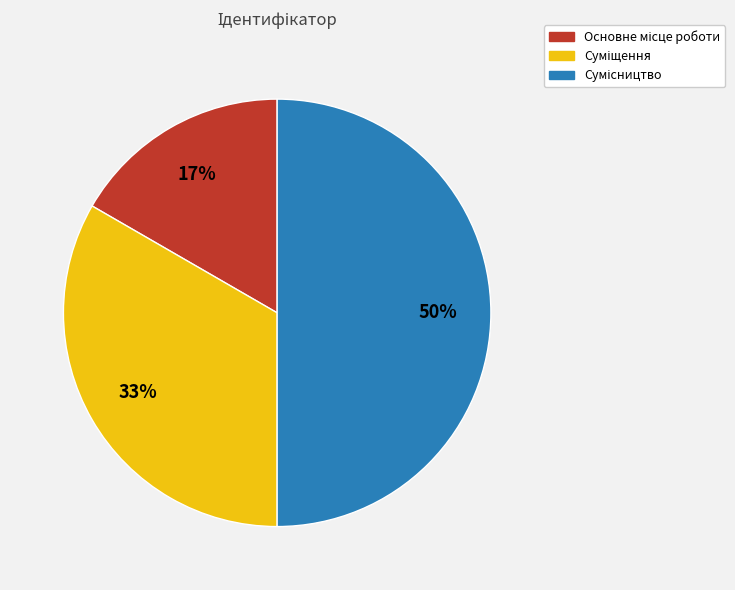

To the nearest percent, what is the average slice percentage?

33%